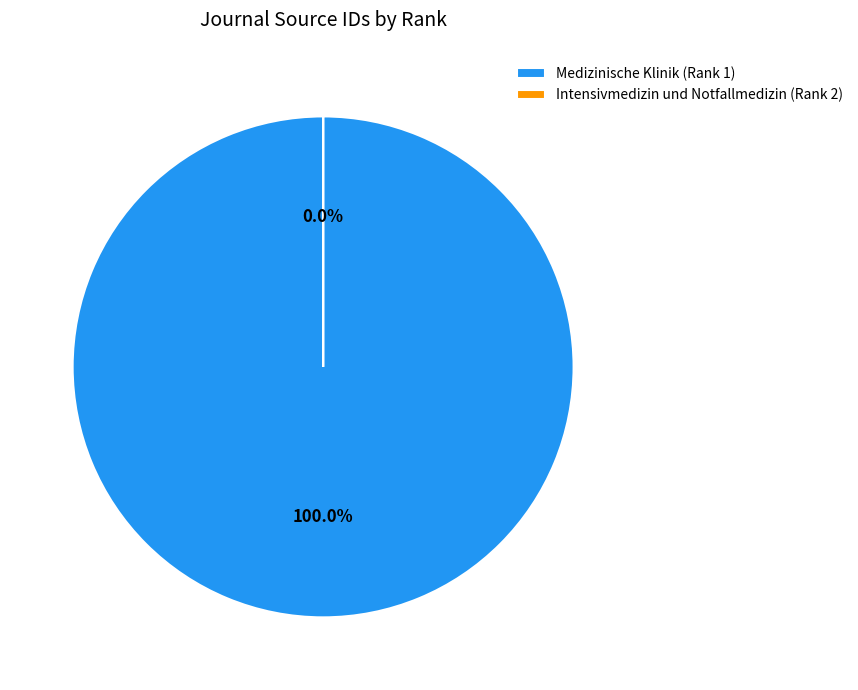

To the nearest percent, what is the average slice percentage?

50%